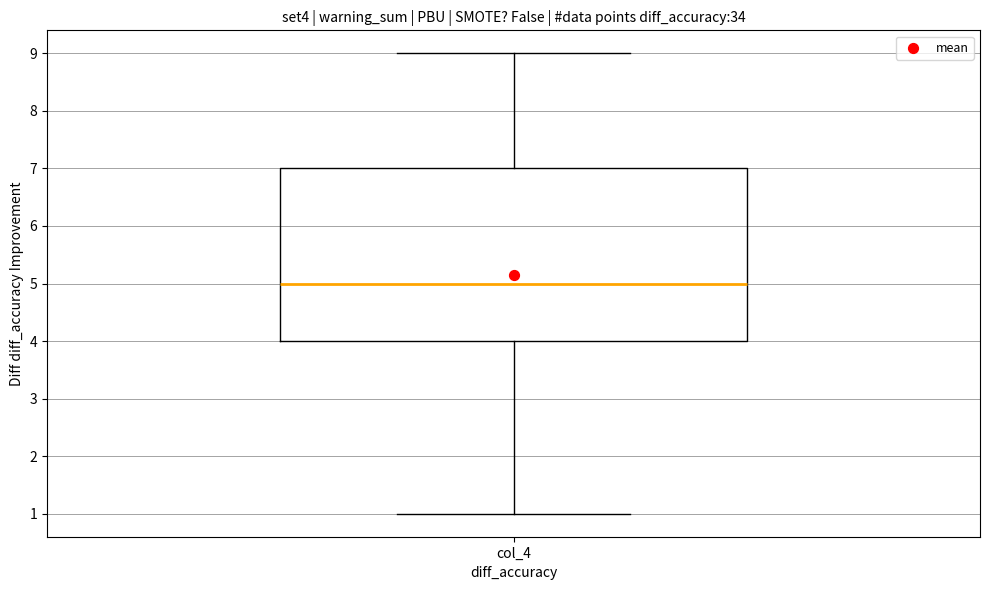

Transcribe this box plot: give where the median line is, the range the box spans, and where the two whiskers end, as read against the y-axis. The values are not printed on the chart, so give them approximately, as read against the axis.

median 5, box 4 to 7, whiskers 1 to 9